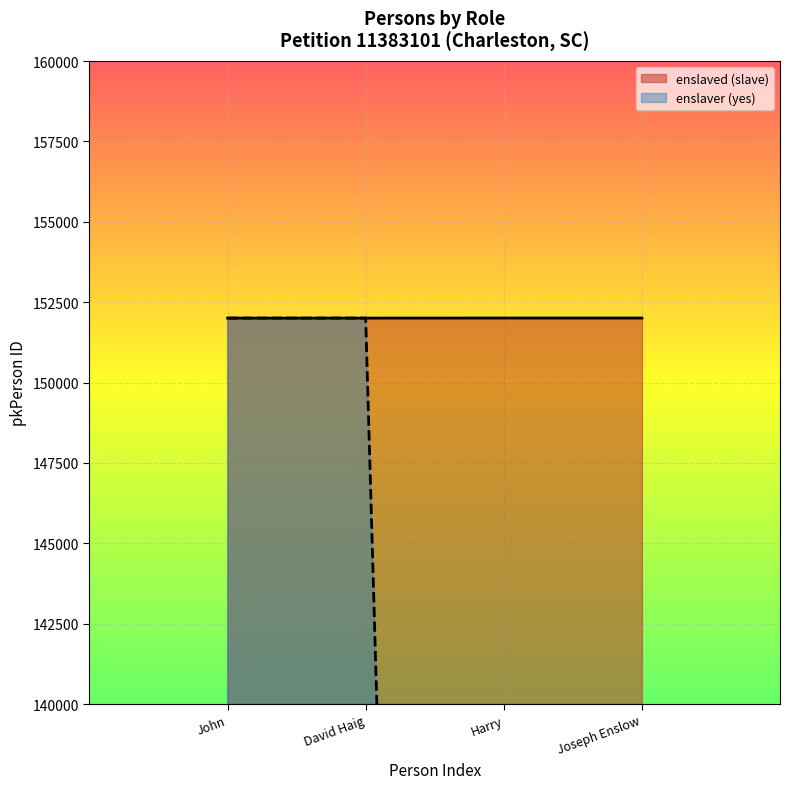

Reading left to right, list all the values displayed in this chart.

enslaved (slave): John (slave)=152005	David Haig (enslaver)=152007
enslaver (yes): John (slave)=152006	David Haig (enslaver)=3557